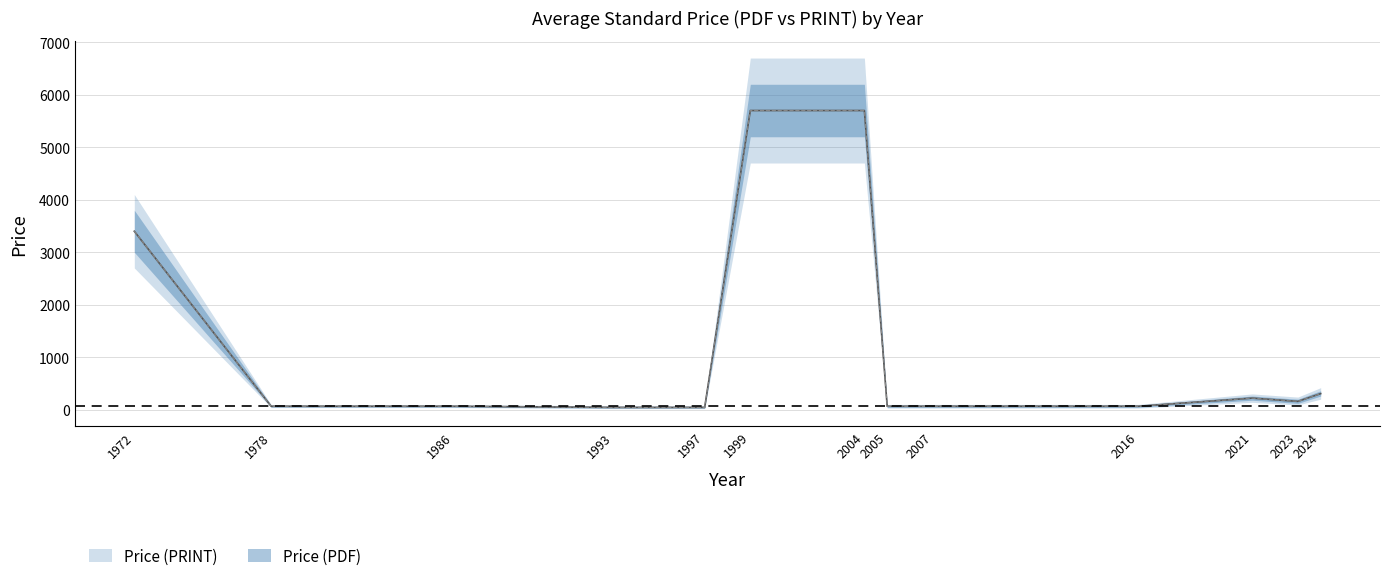

The Price (PRINT) series shows 65 at 1986. True or false?

True